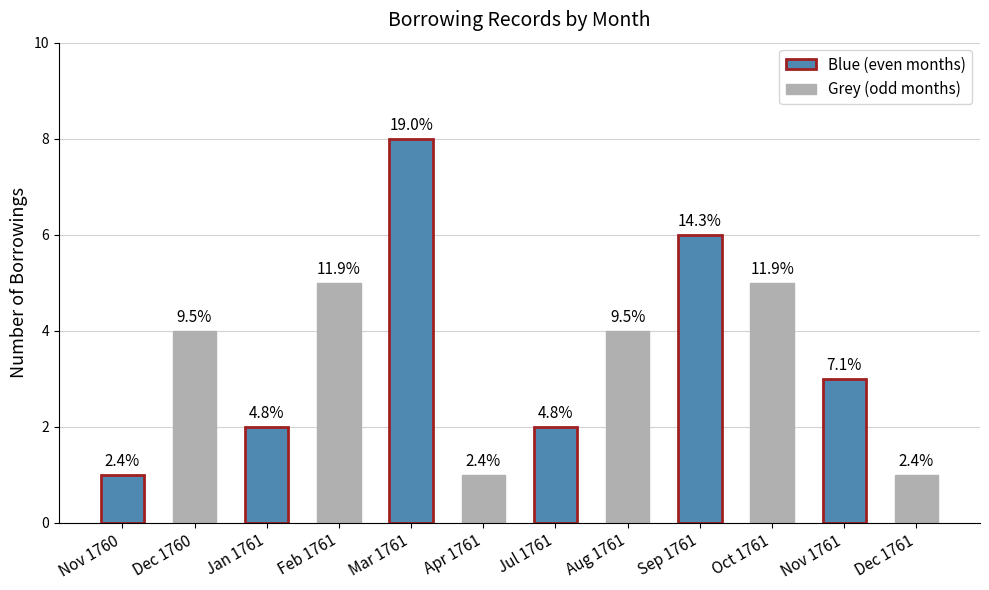

How many bars are there in total?

12